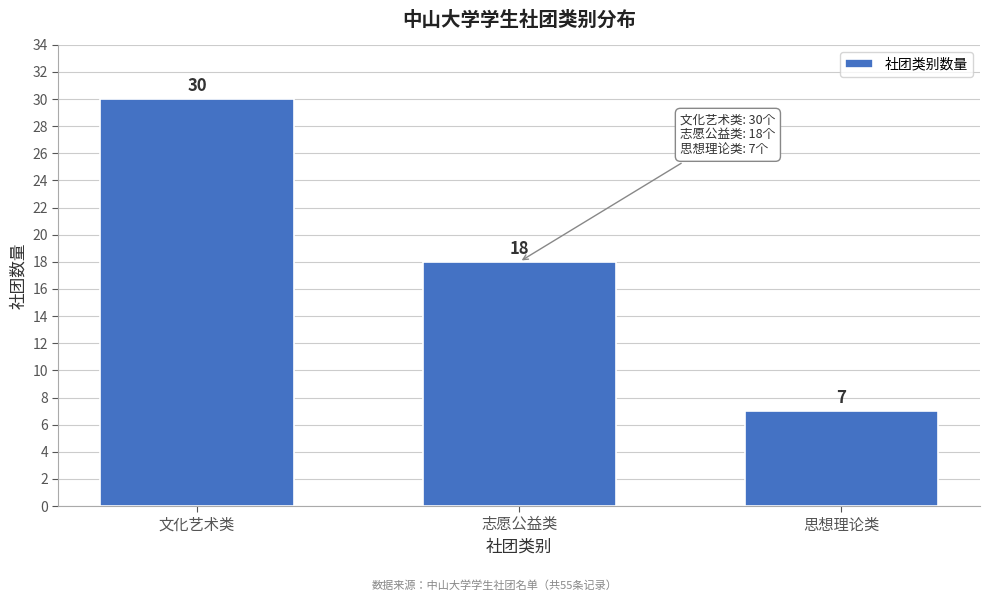

Reading left to right, list all the values displayed in this chart.

30	18	7